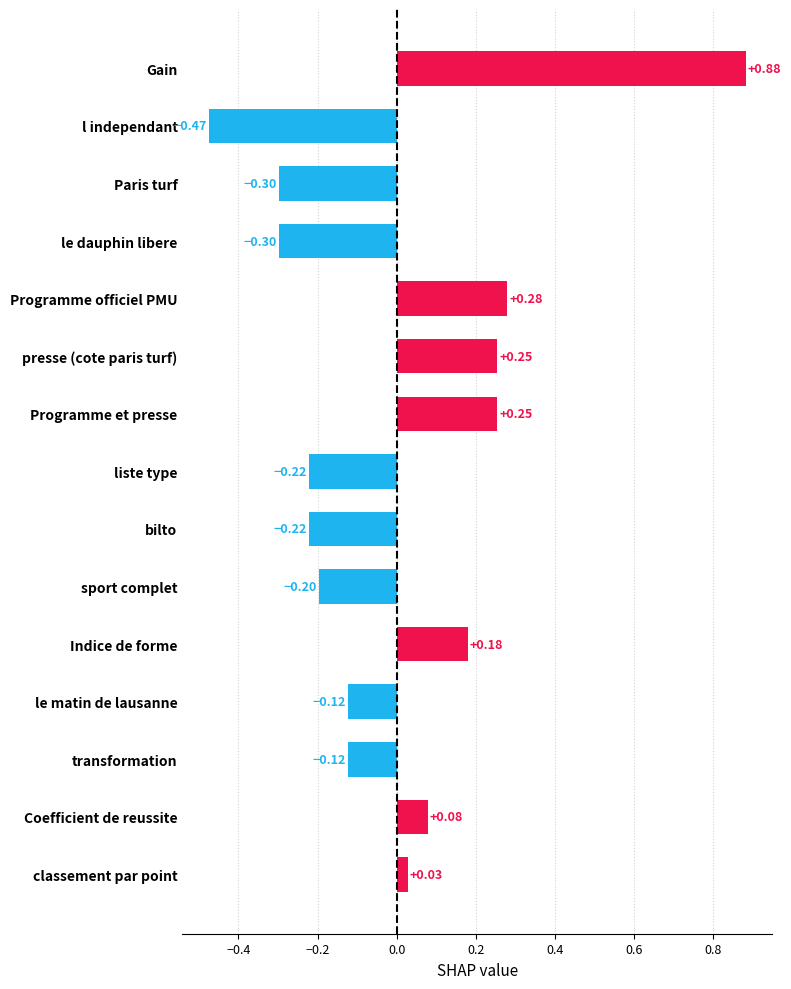

What is the label of the 2nd bar from the bottom?

Coefficient de reussite